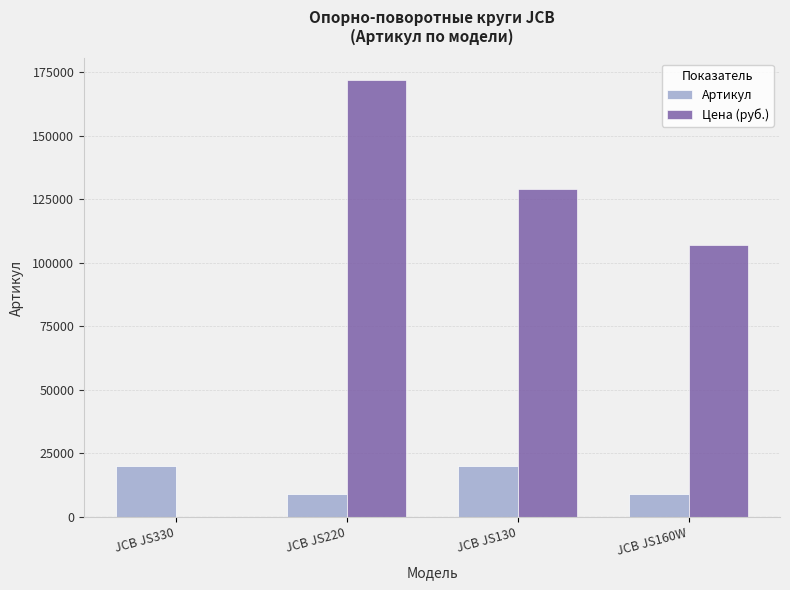

The value of Цена (руб.) at JCB JS330 is 104033. True or false?

False